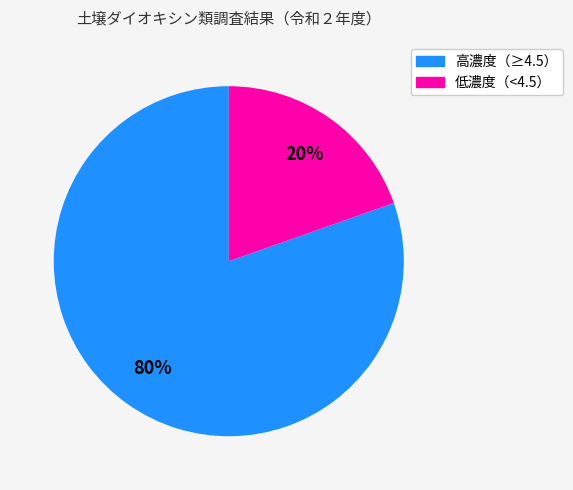

Is there any slice that represents more than half of the pie?

Yes